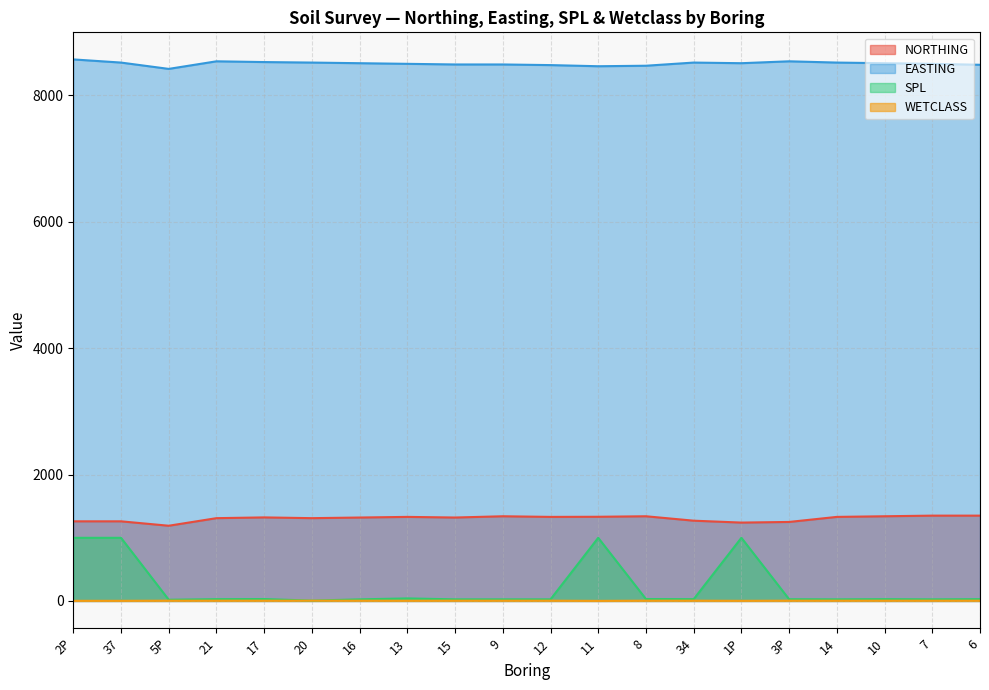

True or false: SPL and NORTHING cross at least once.

False